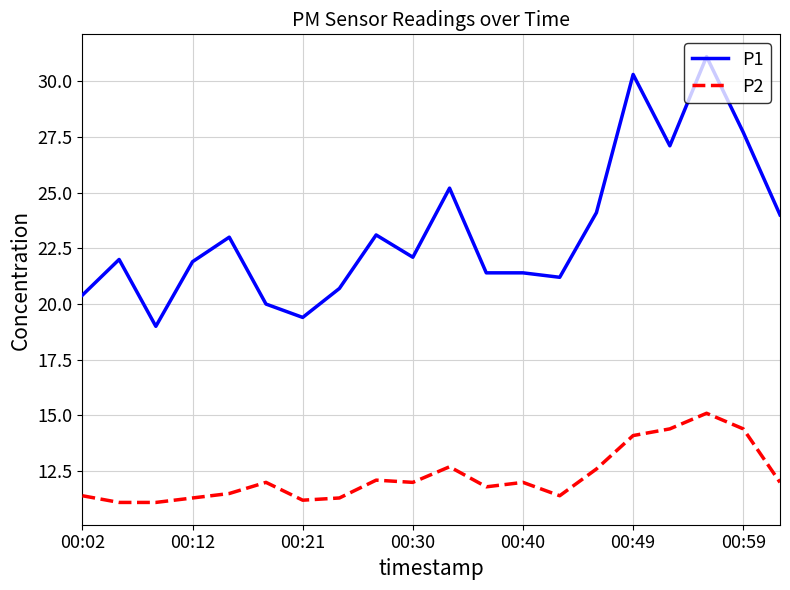

Which series has the largest total across all categories?

P1